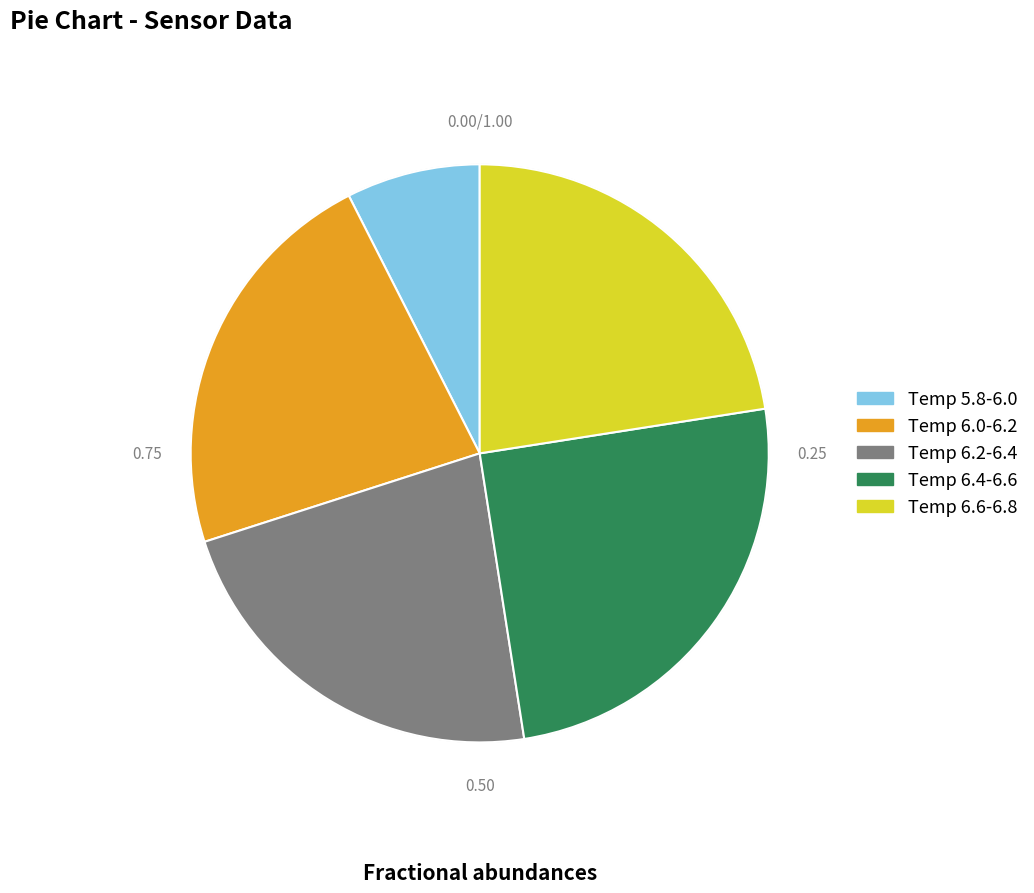

Does Temp 6.6-6.8 account for over 50% of the chart?

No